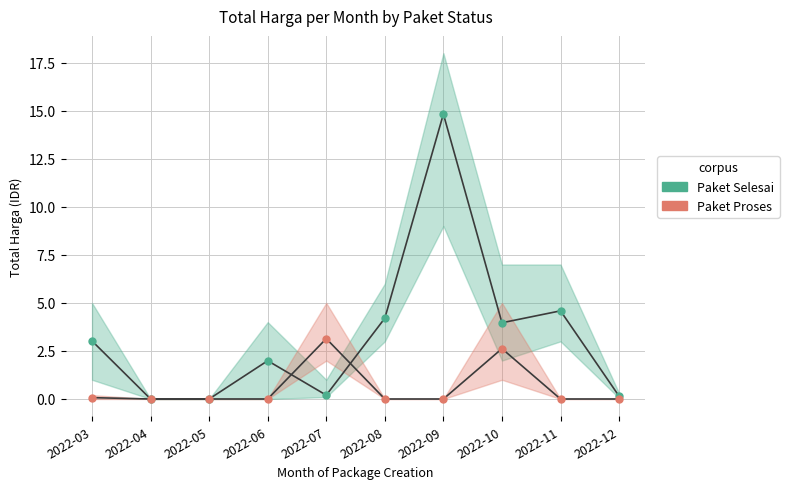

What is the greatest value displayed?

14.8